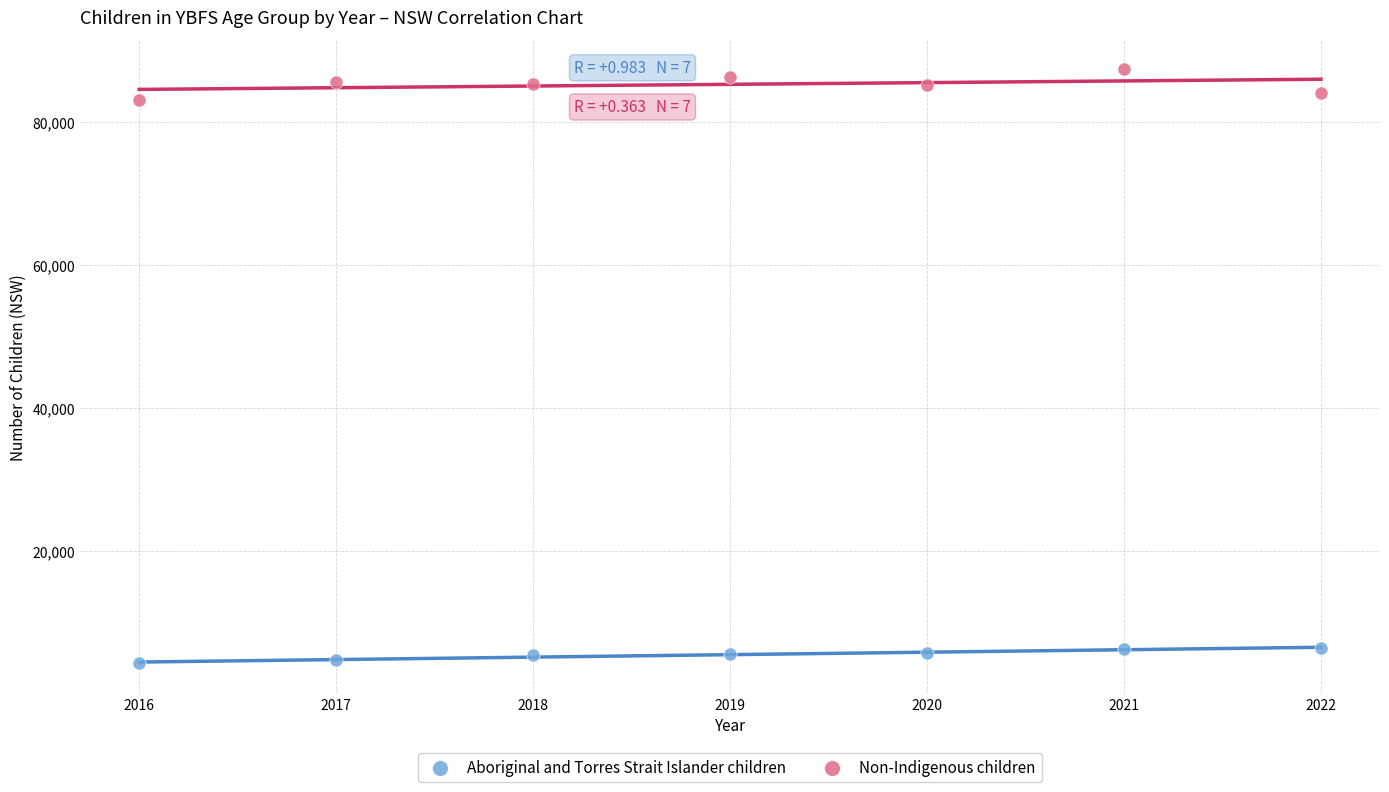

Across all series, what Y value is closest to 45783?

82976